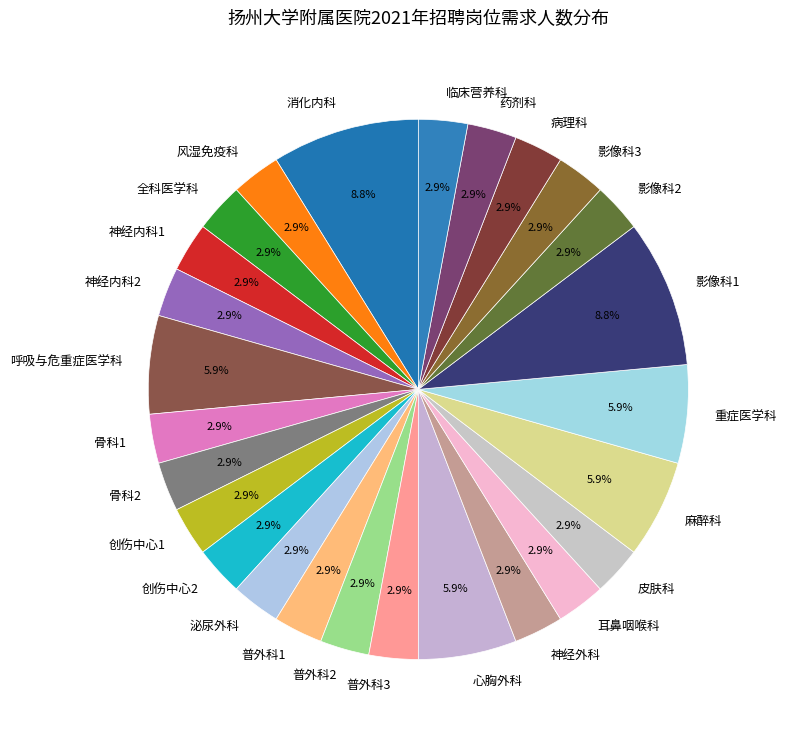

Does any single category account for the majority?

No